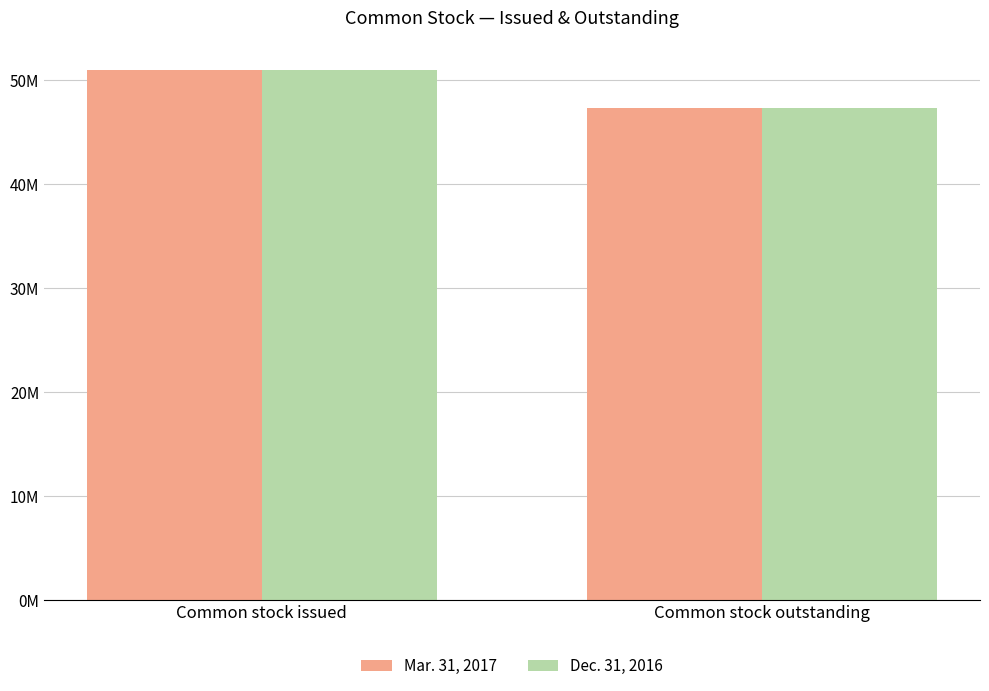

What is the average value of the Mar. 31, 2017 series?

49138575